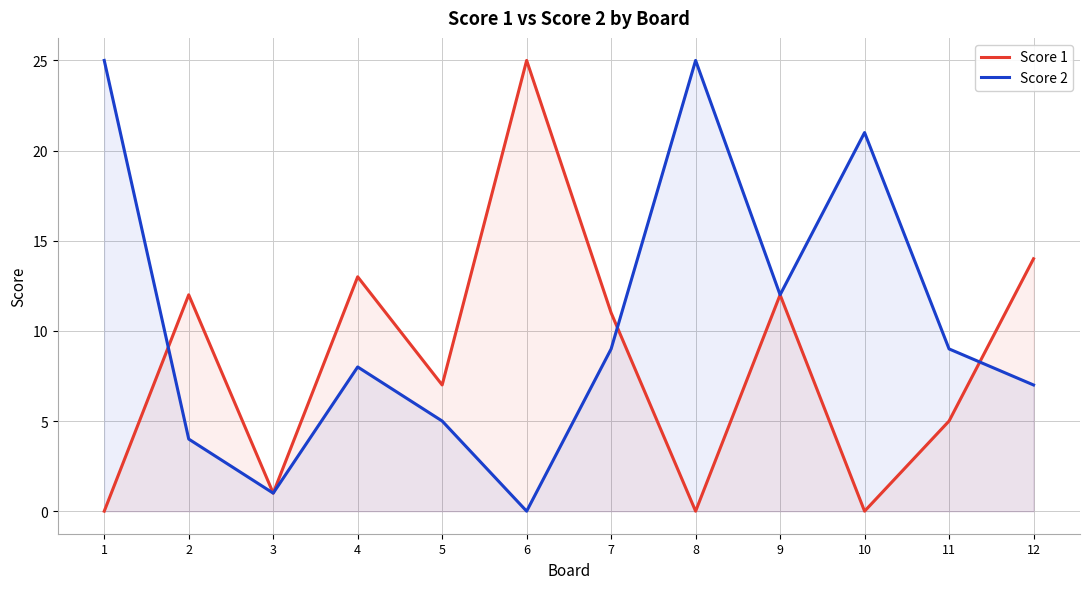

Which label corresponds to the largest value in the chart?

6